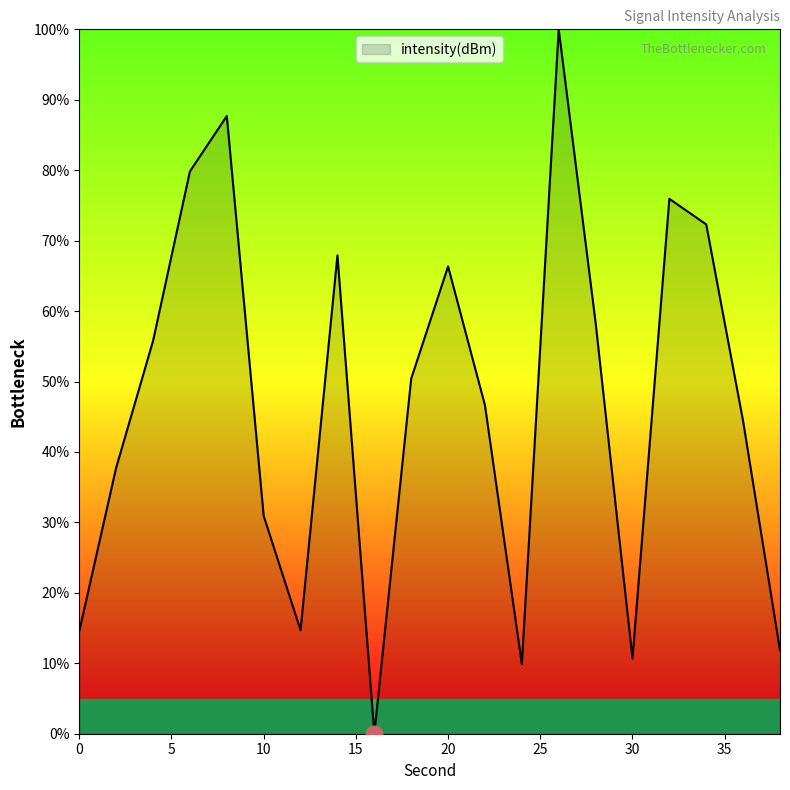

What is the greatest value displayed?

100.0